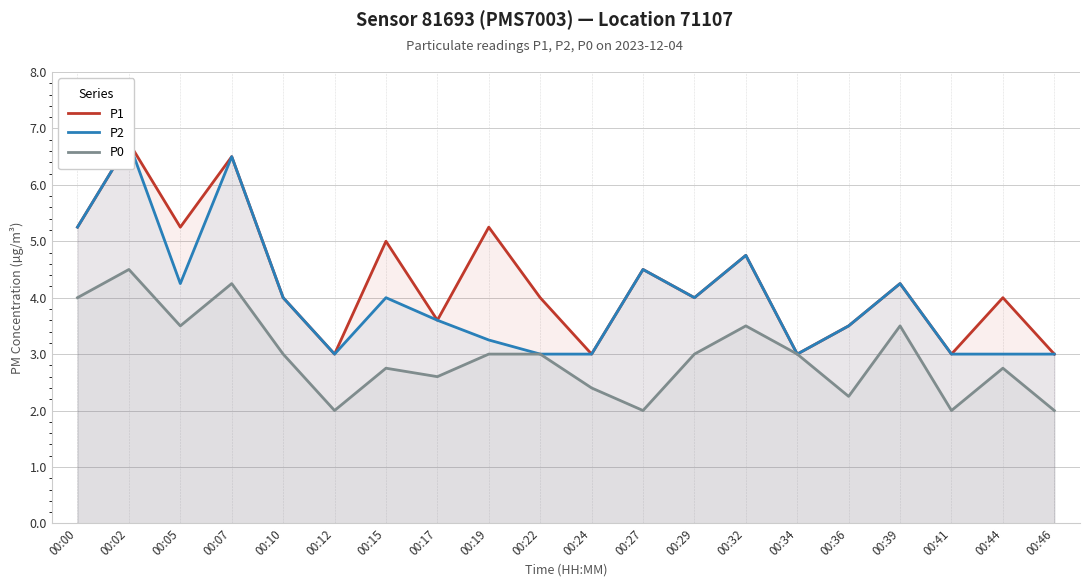

How many interior local peaks does the P1 series have?

8